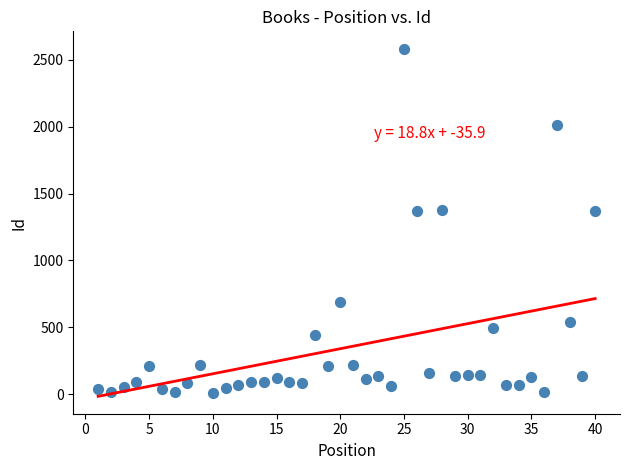

What is the range of Y values (max minus min)?

2573